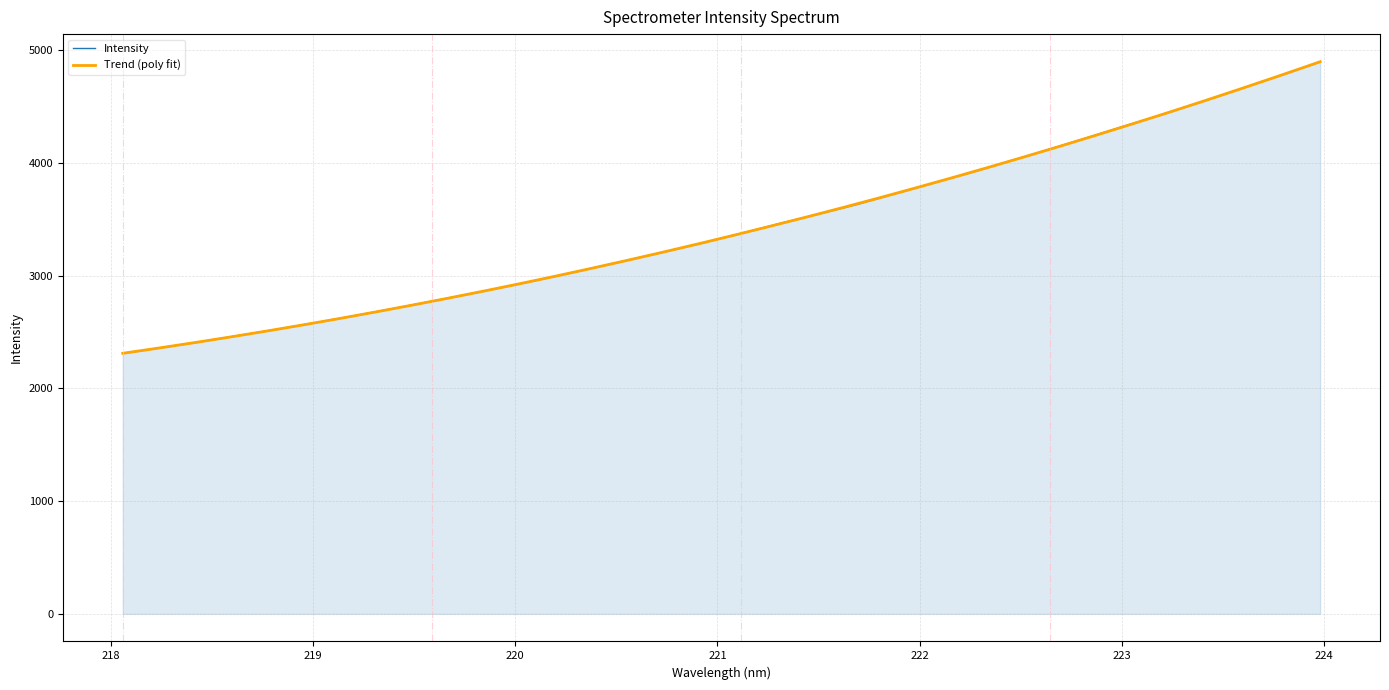

What is the difference between the second highest and second lowest values?

2417.0